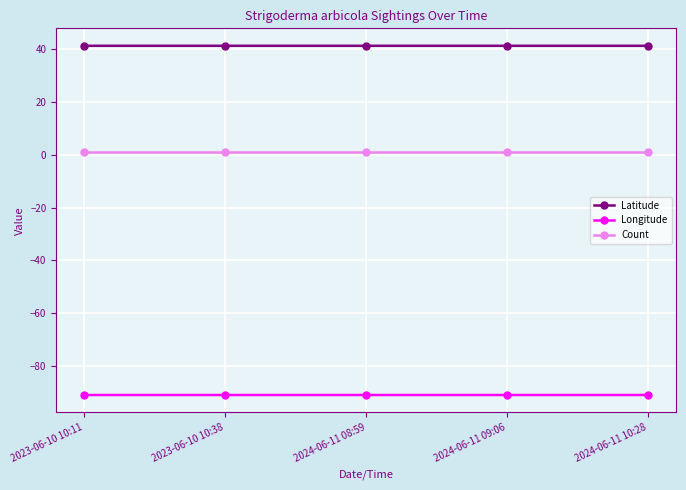

What is the minimum value shown in the chart?

-91.1